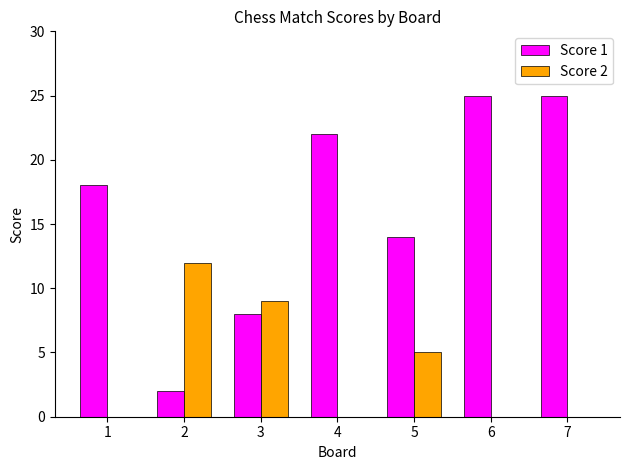

What is the sum of all Score 1 values?

114